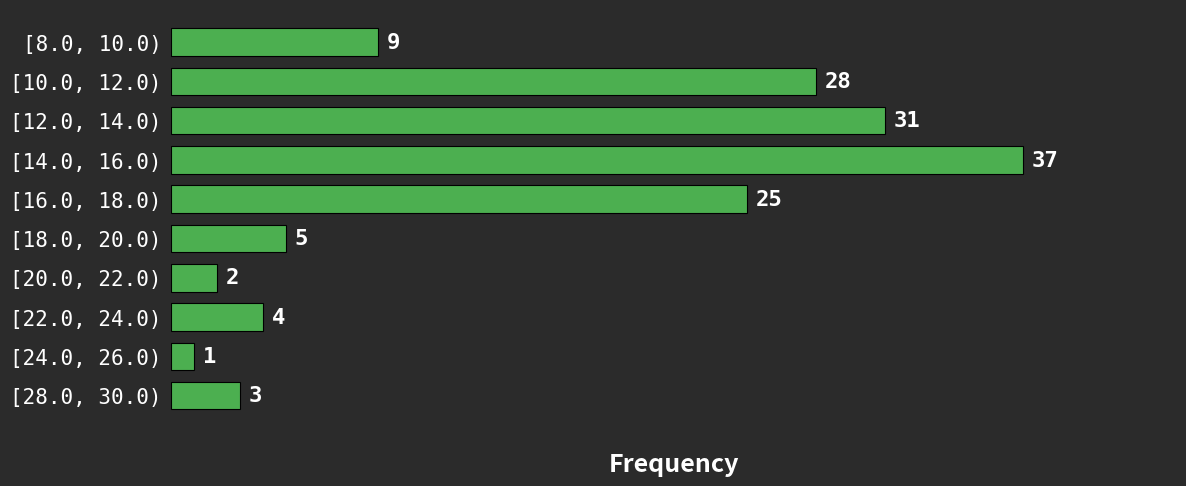

Reading top to bottom, what are all the values shown in this chart?

[8.0, 10.0)=9	[10.0, 12.0)=28	[12.0, 14.0)=31	[14.0, 16.0)=37	[16.0, 18.0)=25	[18.0, 20.0)=5	[20.0, 22.0)=2	[22.0, 24.0)=4	[24.0, 26.0)=1	[28.0, 30.0)=3